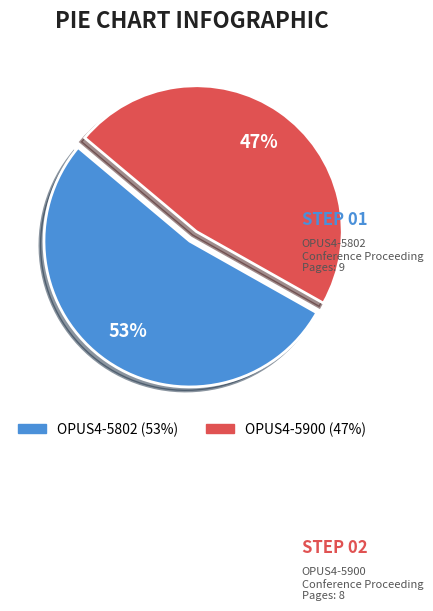

Approximately how many times larger is the value at OPUS4-5900 compared to OPUS4-5802?

0.9